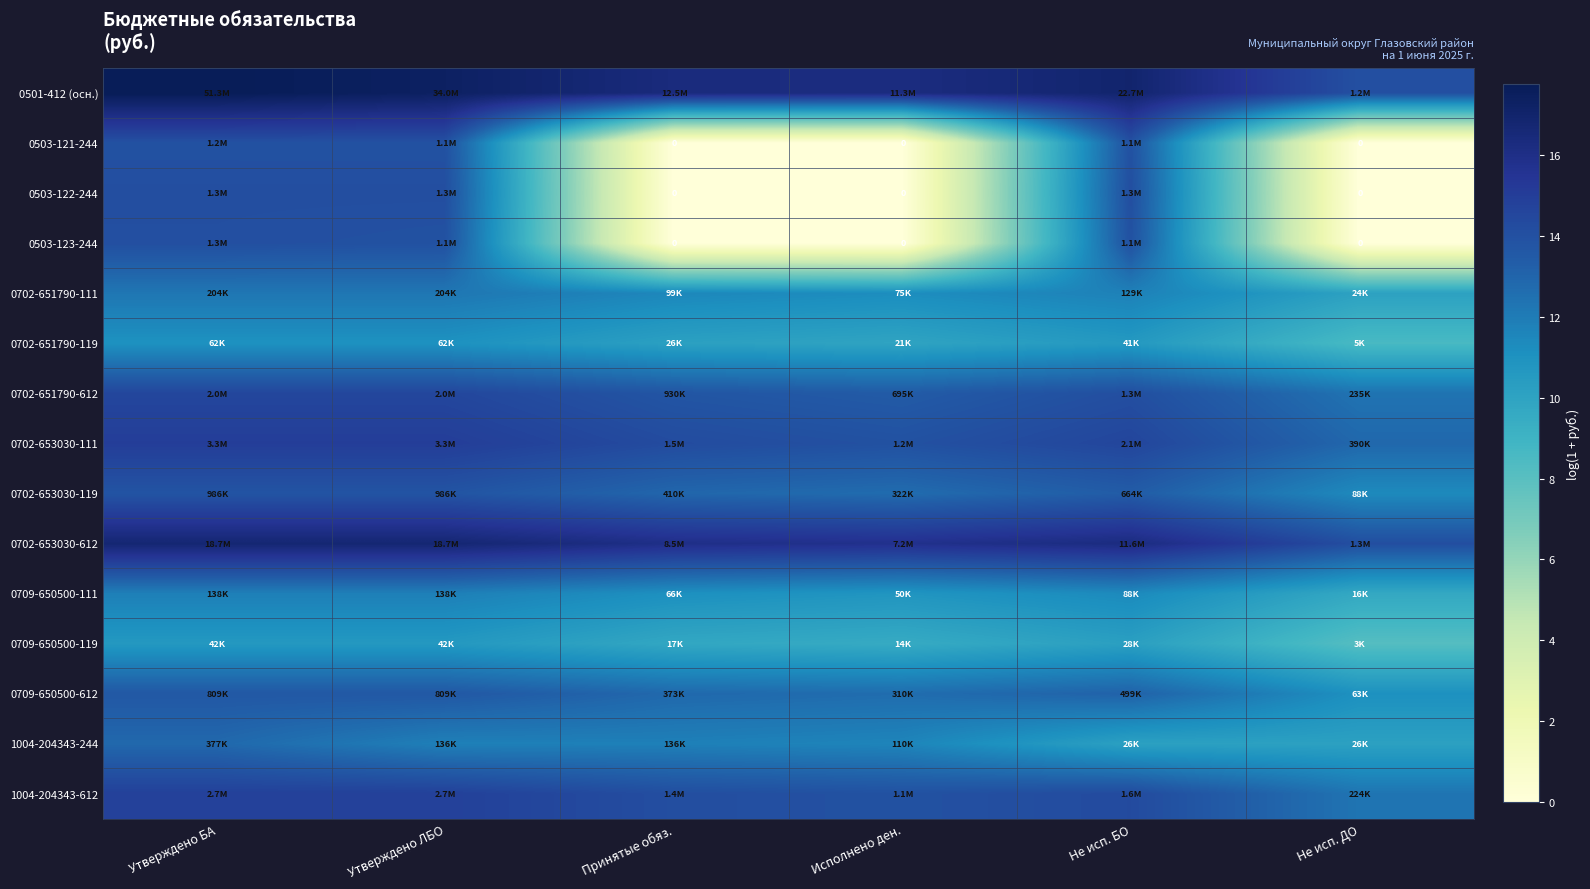

What is the approximate value of 0702-651790-111 at Не исп. БО?

11.8